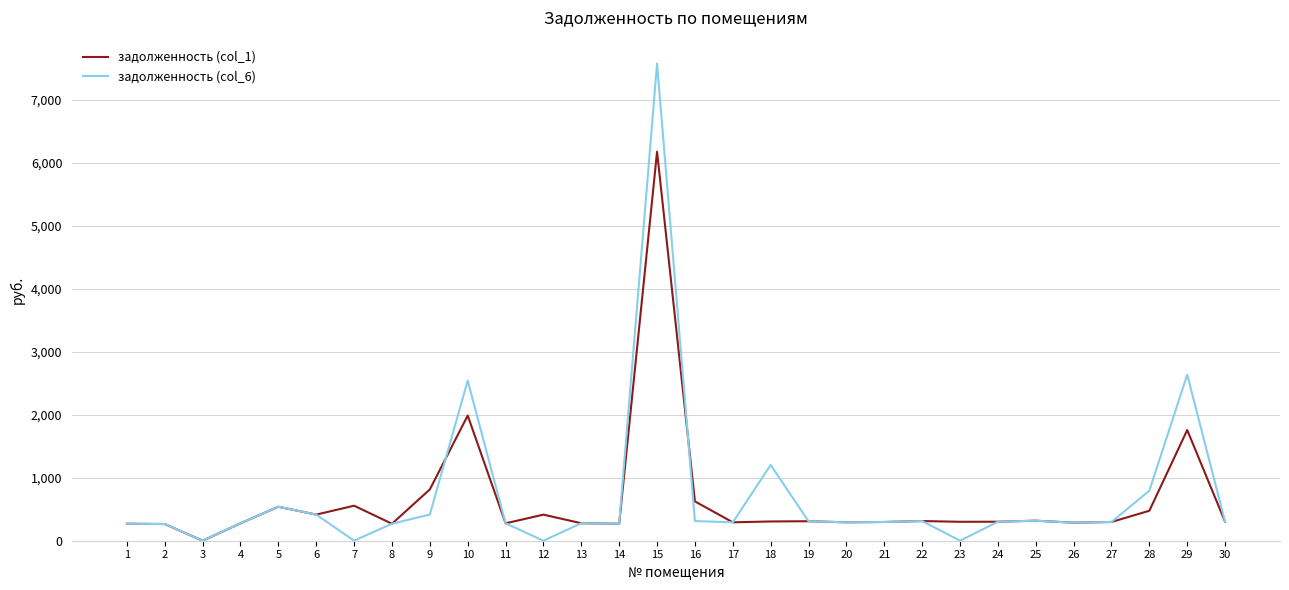

What are all the series names shown in the legend?

задолженность (col_1), задолженность (col_6)